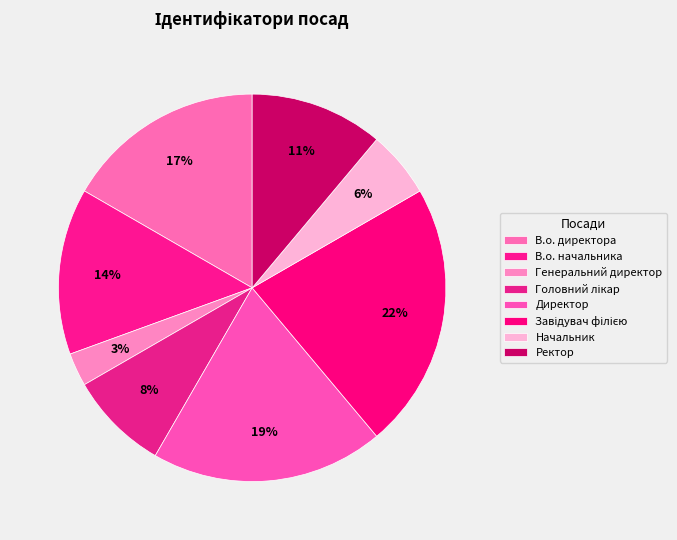

What portion of the pie excludes Начальник?

94.4%